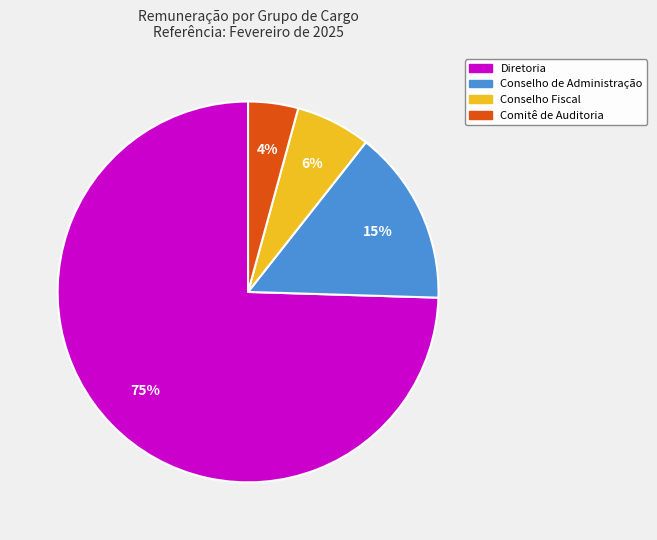

To the nearest percent, what portion does Diretoria represent?

75%